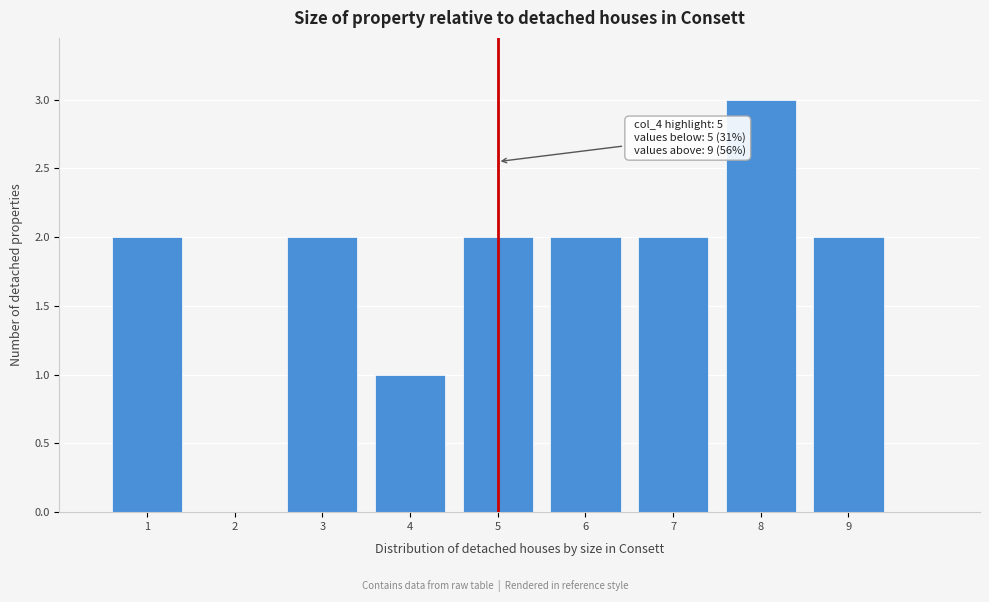

Over which range of the x-axis is the bar tallest?

7.5 to 8.5